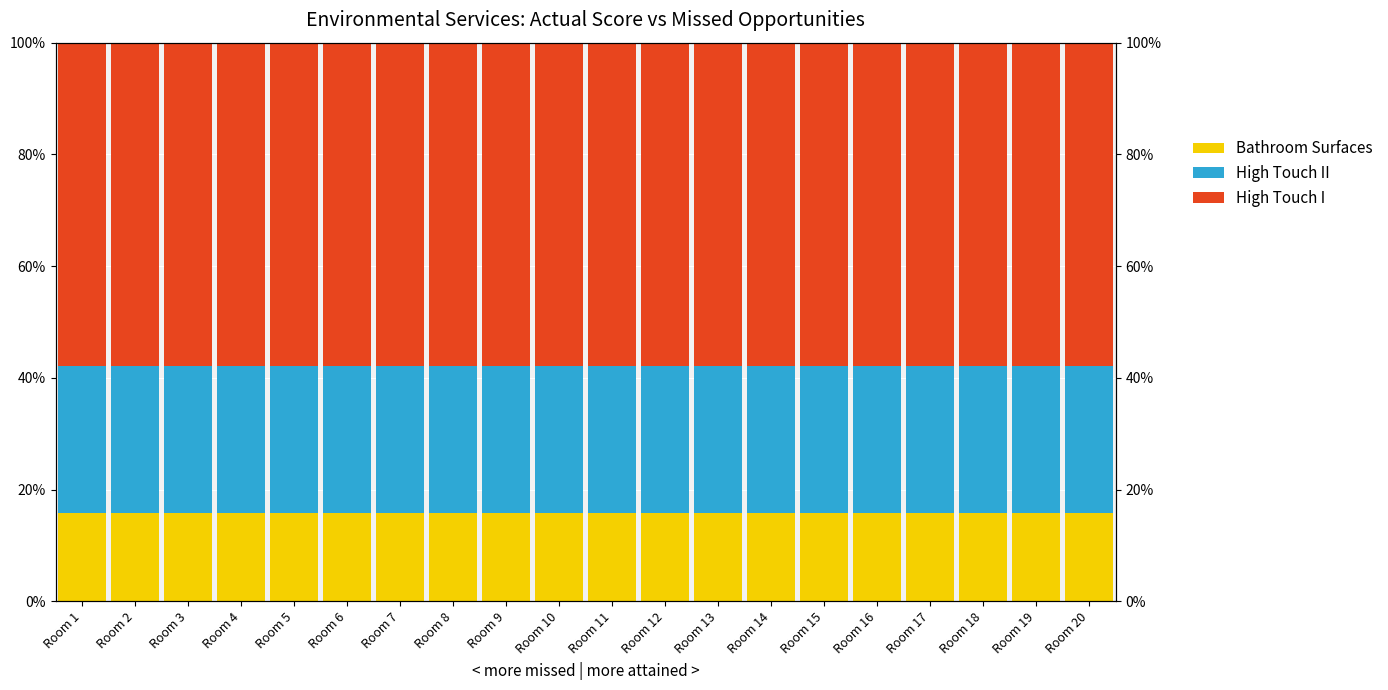

Reading left to right, transcribe all the data shown in this chart.

High Touch I: Room 1=15.8	Room 2=15.8	Room 3=15.8	Room 4=15.8	Room 5=15.8	Room 6=15.8	Room 7=15.8	Room 8=15.8	Room 9=15.8	Room 10=15.8	Room 11=15.8	Room 12=15.8	Room 13=15.8	Room 14=15.8	Room 15=15.8	Room 16=15.8	Room 17=15.8	Room 18=15.8	Room 19=15.8	Room 20=15.8
High Touch II: Room 1=26.3	Room 2=26.3	Room 3=26.3	Room 4=26.3	Room 5=26.3	Room 6=26.3	Room 7=26.3	Room 8=26.3	Room 9=26.3	Room 10=26.3	Room 11=26.3	Room 12=26.3	Room 13=26.3	Room 14=26.3	Room 15=26.3	Room 16=26.3	Room 17=26.3	Room 18=26.3	Room 19=26.3	Room 20=26.3
Bathroom Surfaces: Room 1=57.9	Room 2=57.9	Room 3=57.9	Room 4=57.9	Room 5=57.9	Room 6=57.9	Room 7=57.9	Room 8=57.9	Room 9=57.9	Room 10=57.9	Room 11=57.9	Room 12=57.9	Room 13=57.9	Room 14=57.9	Room 15=57.9	Room 16=57.9	Room 17=57.9	Room 18=57.9	Room 19=57.9	Room 20=57.9